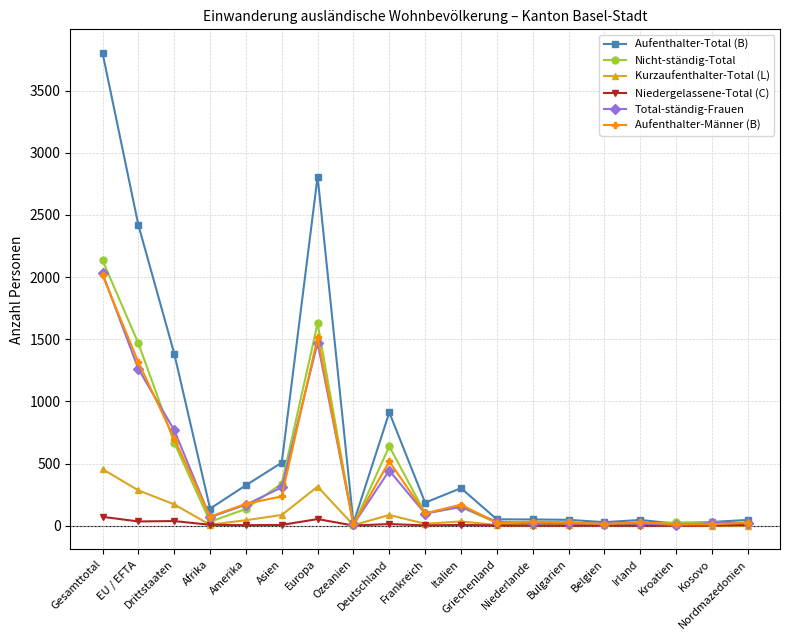

Which series has the largest total across all categories?

Aufenthalter-Total (B)